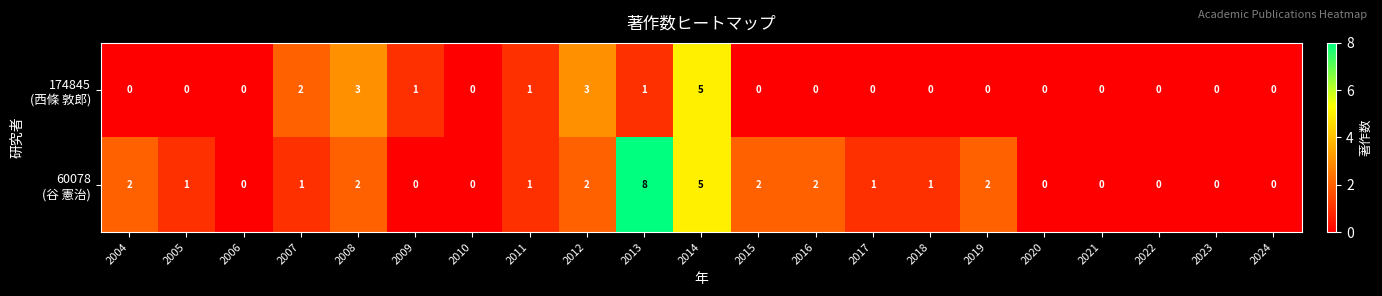

At which category is the sum across all series the highest?

2014